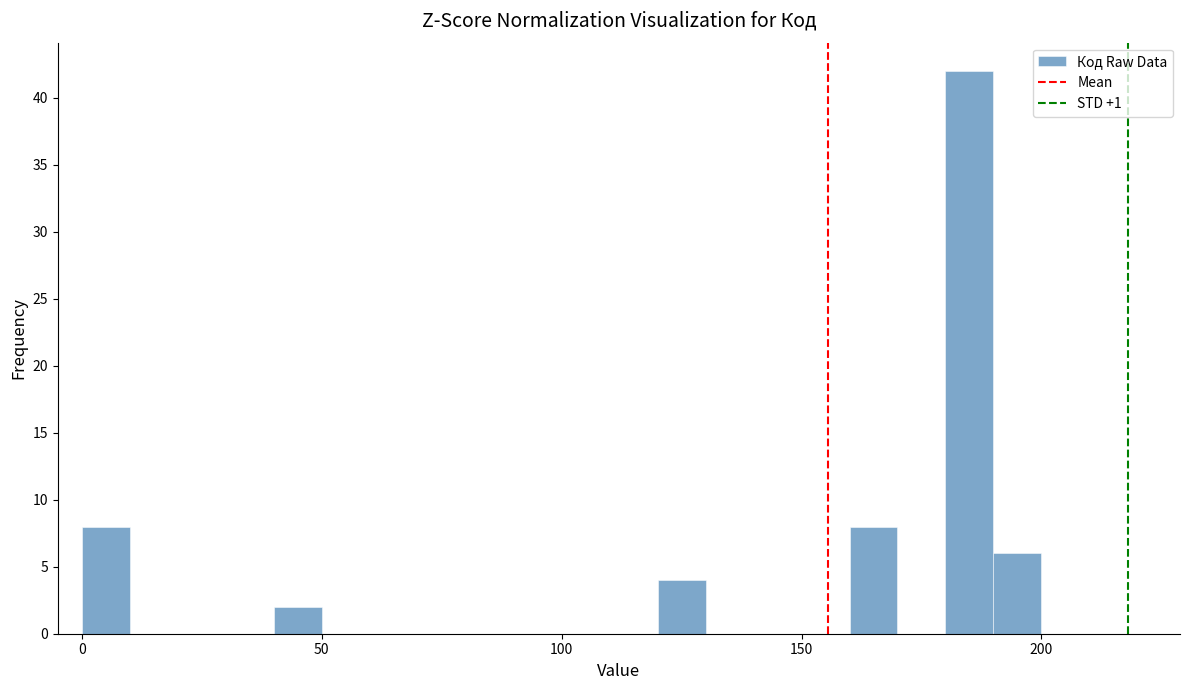

Read against the x-axis, roughly where is the centre of the tallest bar?

185